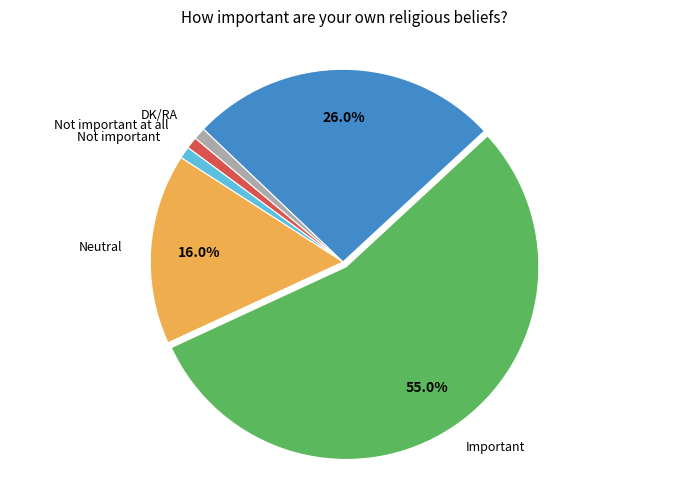

Does any single category account for the majority?

Yes